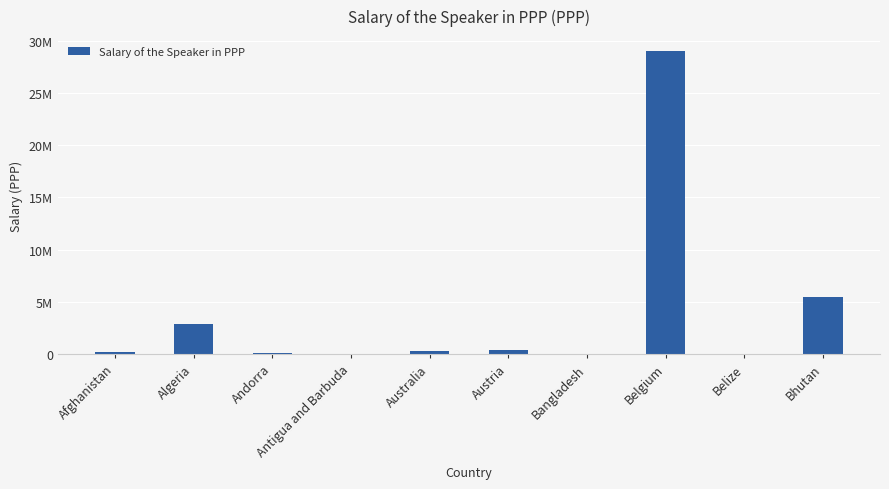

Which has a higher value, Bhutan or Afghanistan?

Bhutan